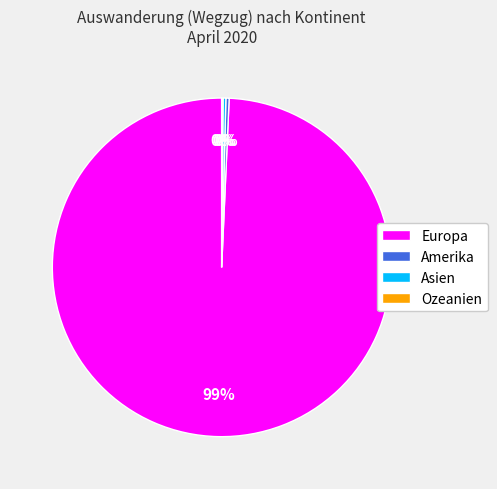

Does Europa account for over 50% of the chart?

Yes